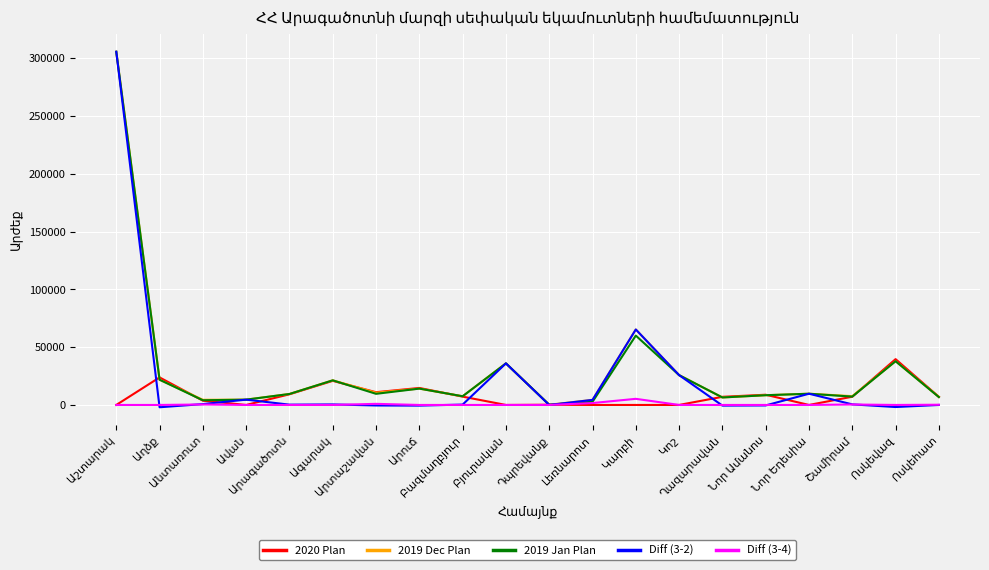

Which series has the widest spread of values?

Diff (3-2)